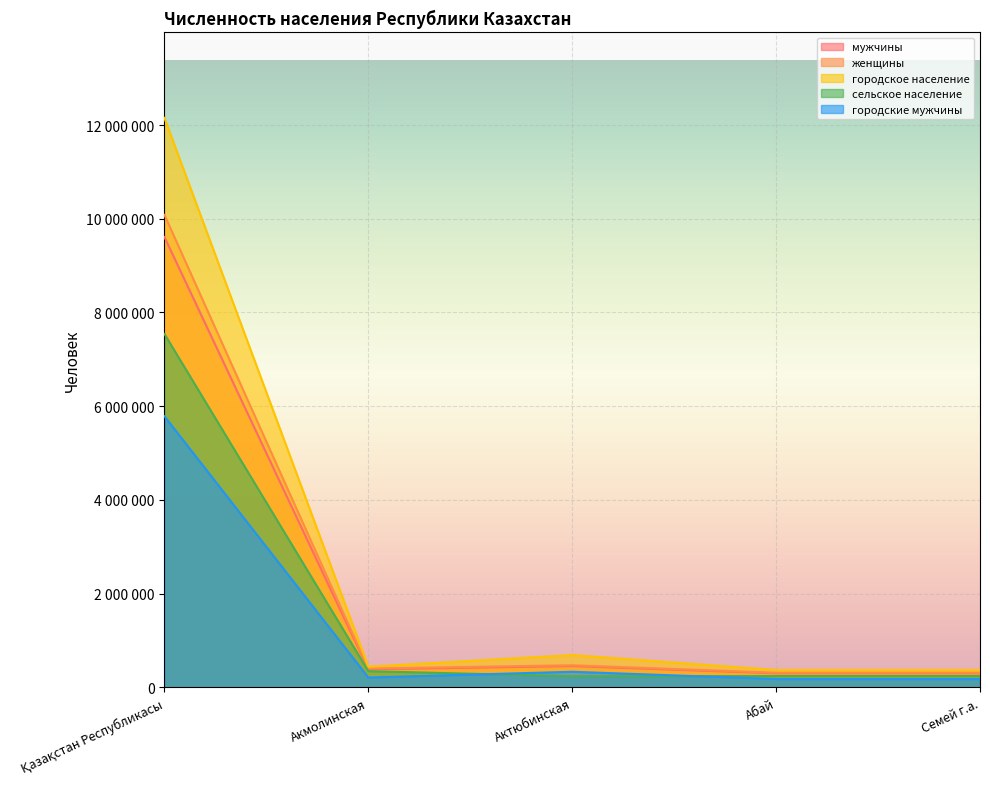

True or false: женщины and городское население intersect in this chart.

False